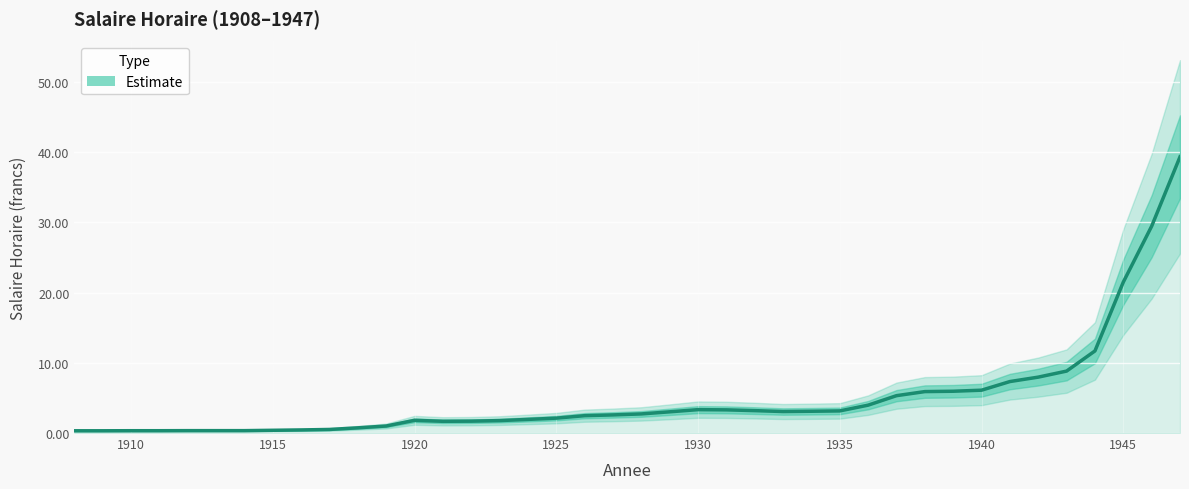

How many lines are shown in the chart?

1